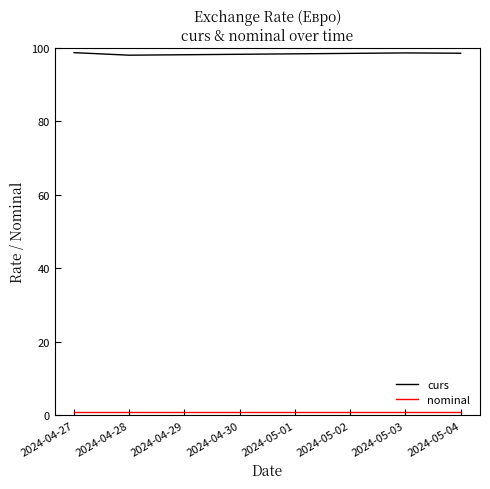

What is the difference between the maximum and minimum values in the curs series?

0.7